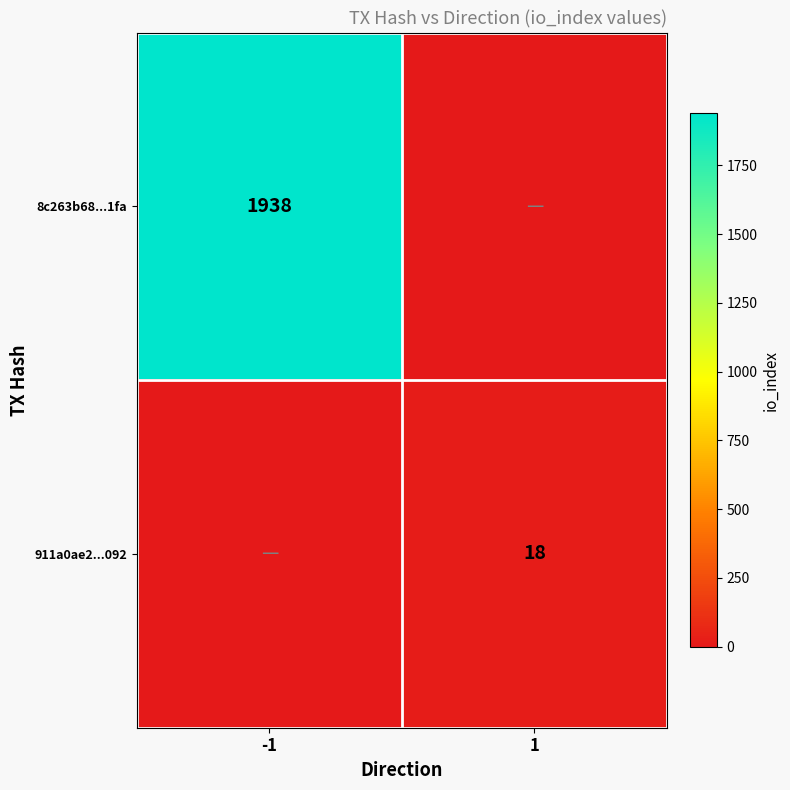

Is the value of 8c263b68...1fa at -1 greater than the value of 911a0ae2...092 at 1?

Yes